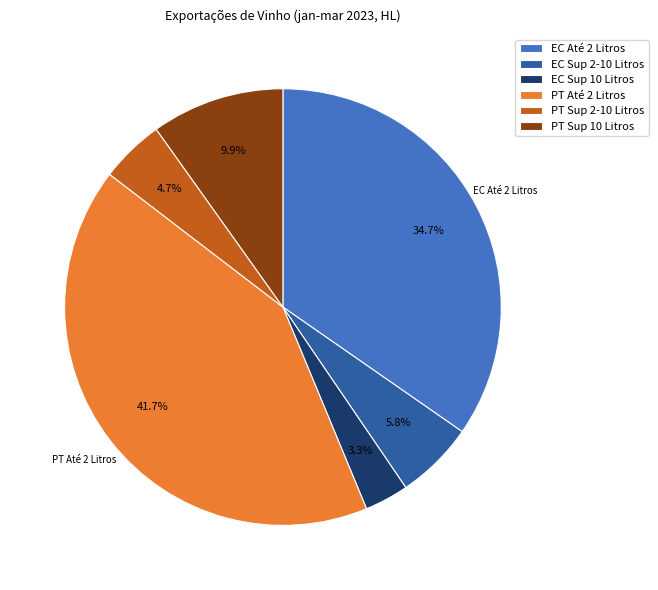

Which has a higher value, PT Até 2 Litros or EC Até 2 Litros?

PT Até 2 Litros